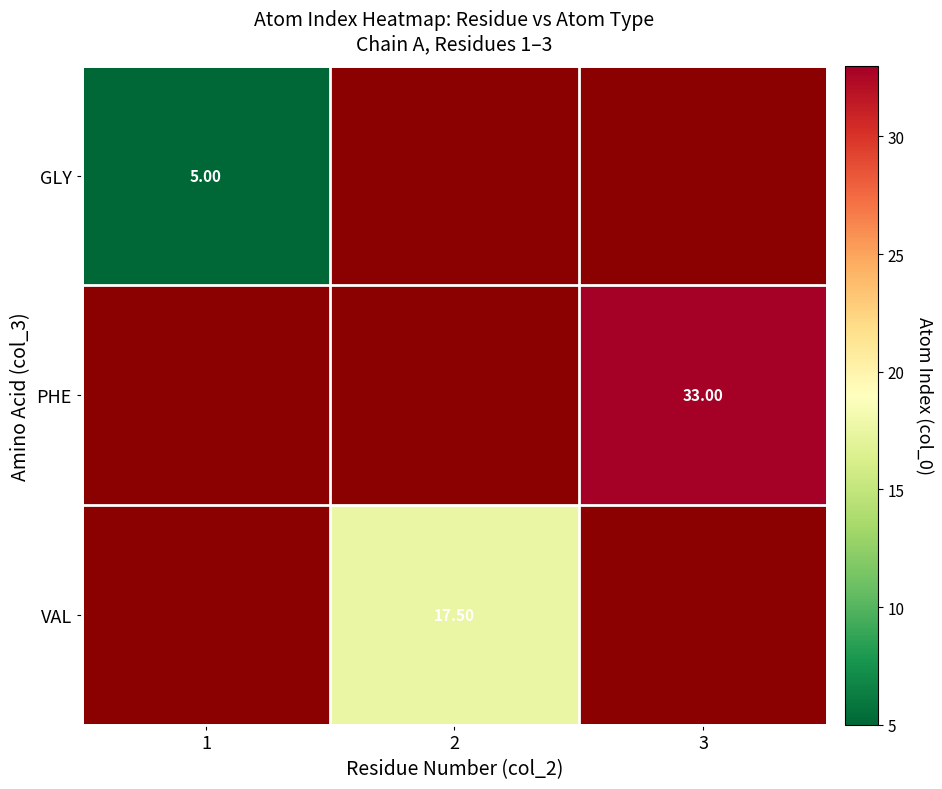

How many series are shown in this chart?

3